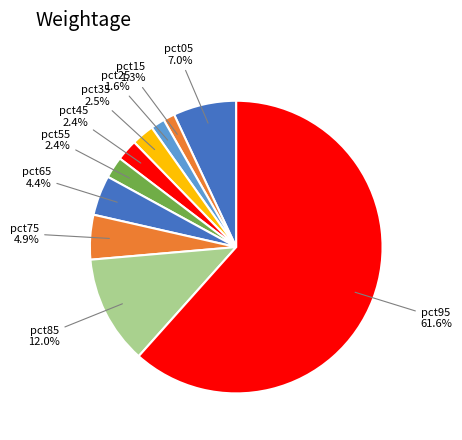

How many slices are in this pie chart?

10